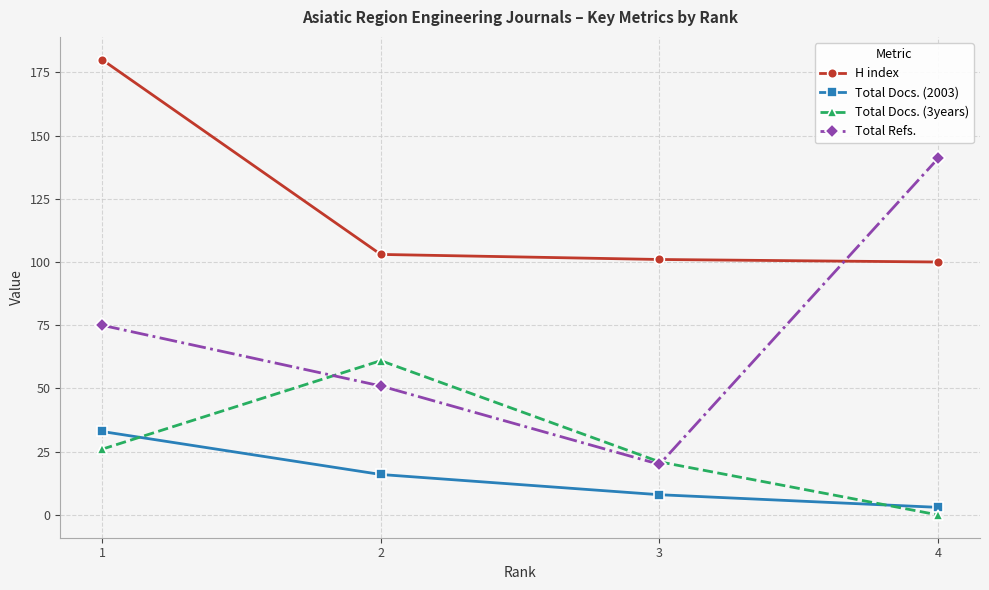

What is the value of the Total Docs. (2003) point at the 3rd from the left?

8